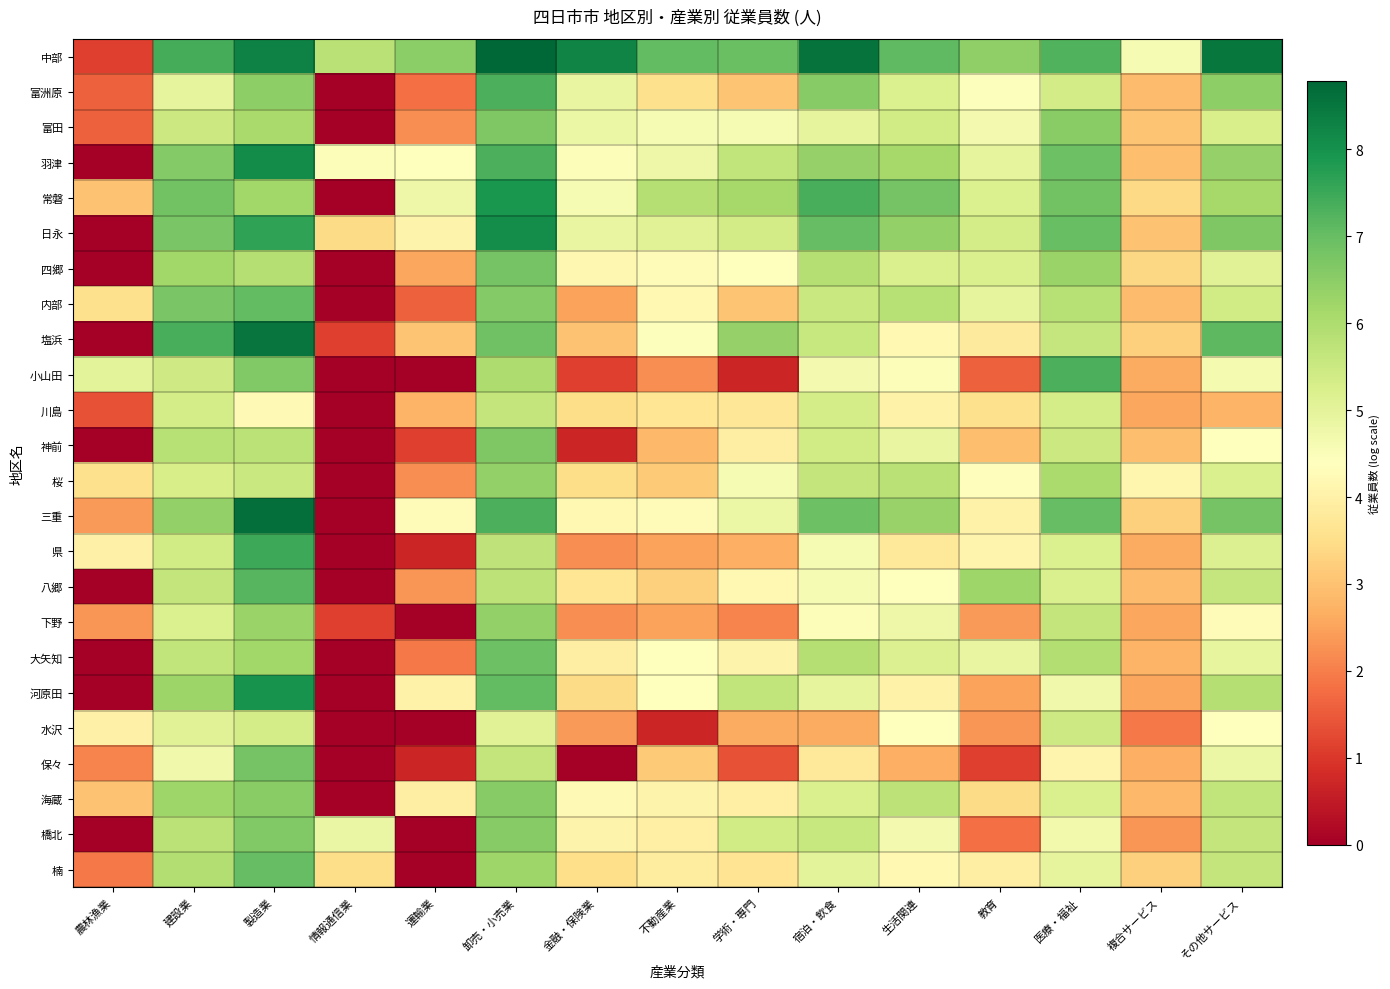

Count the number of categories in the chart.

15